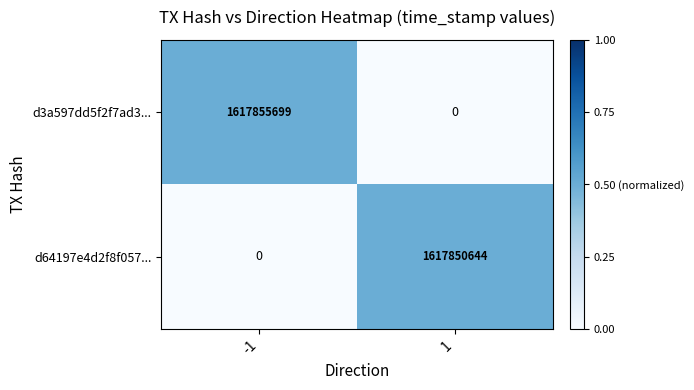

Reading left to right, list all the values displayed in this chart.

d3a597dd5f2f7ad3...: 1617855699	0
d64197e4d2f8f057...: 0	1617850644